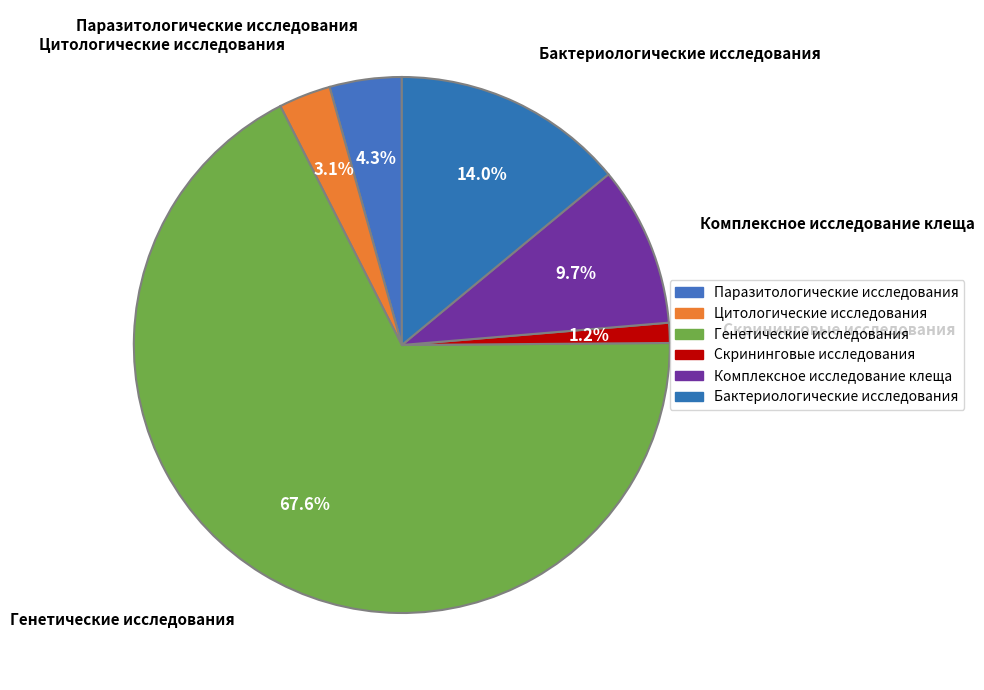

What percentage is the Генетические исследования slice, to the nearest percent?

68%